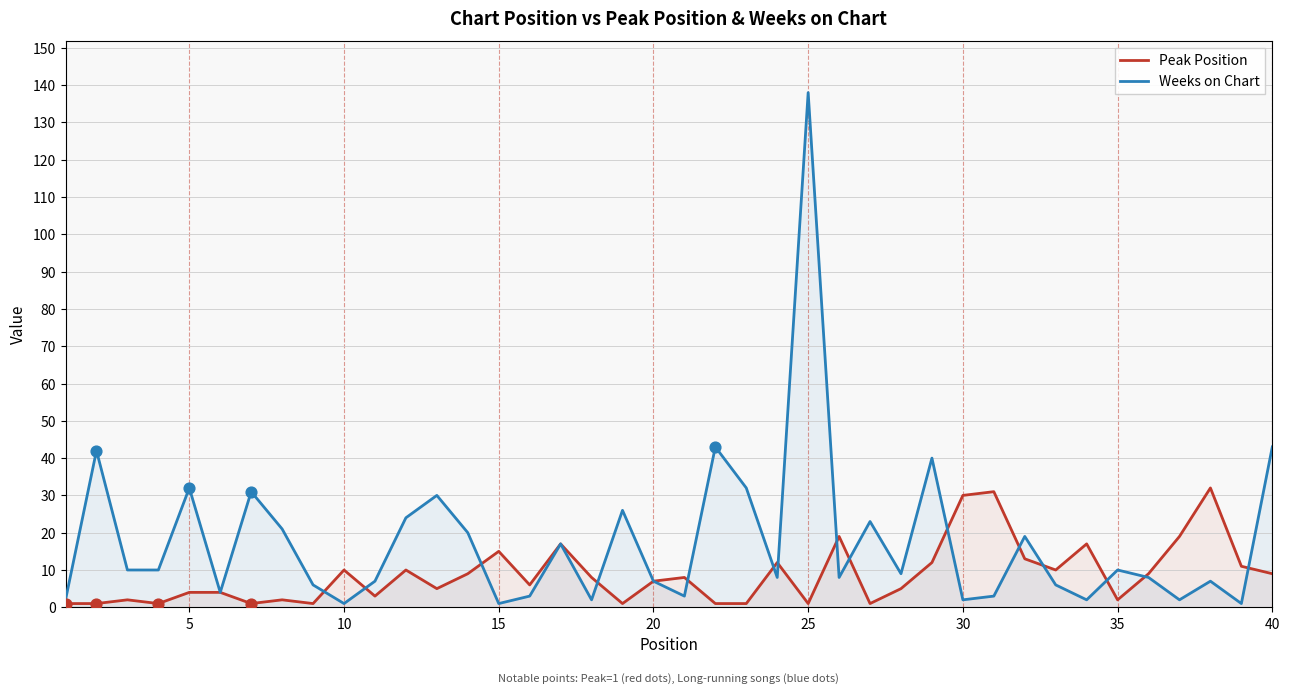

Which series has the largest total across all categories?

Weeks on Chart